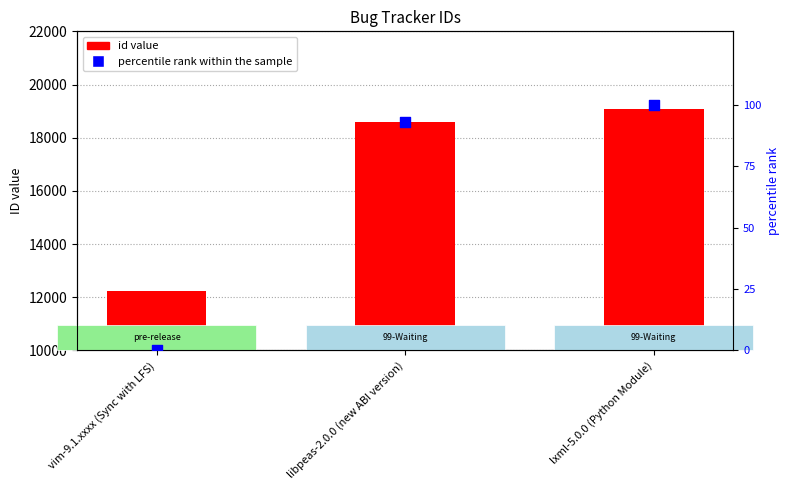

Which series reaches the minimum Y coordinate?

percentile rank within the sample